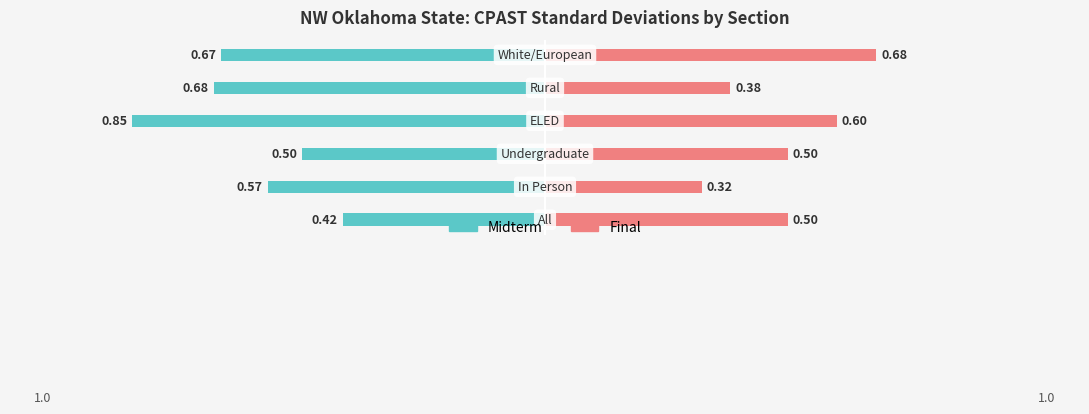

What is the difference between the second highest and minimum values in the Midterm series?

0.3